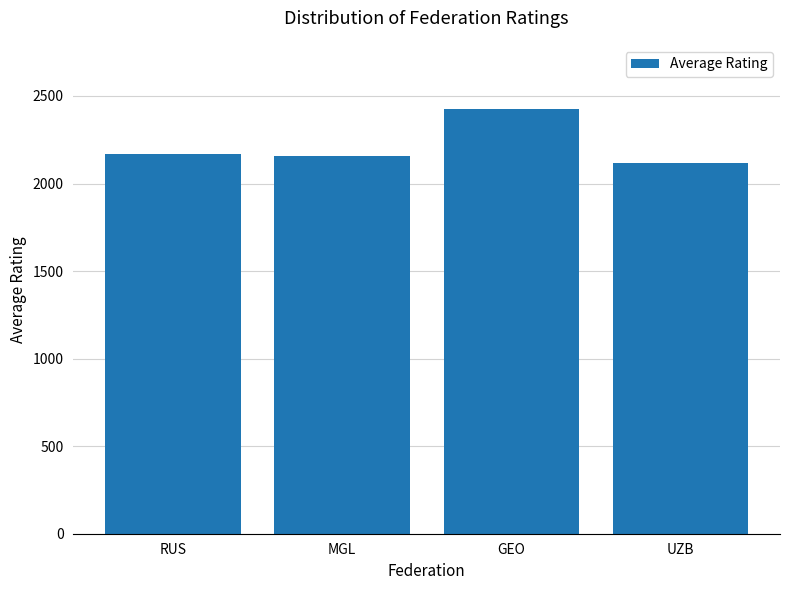

What is the minimum value shown in the chart?

2118